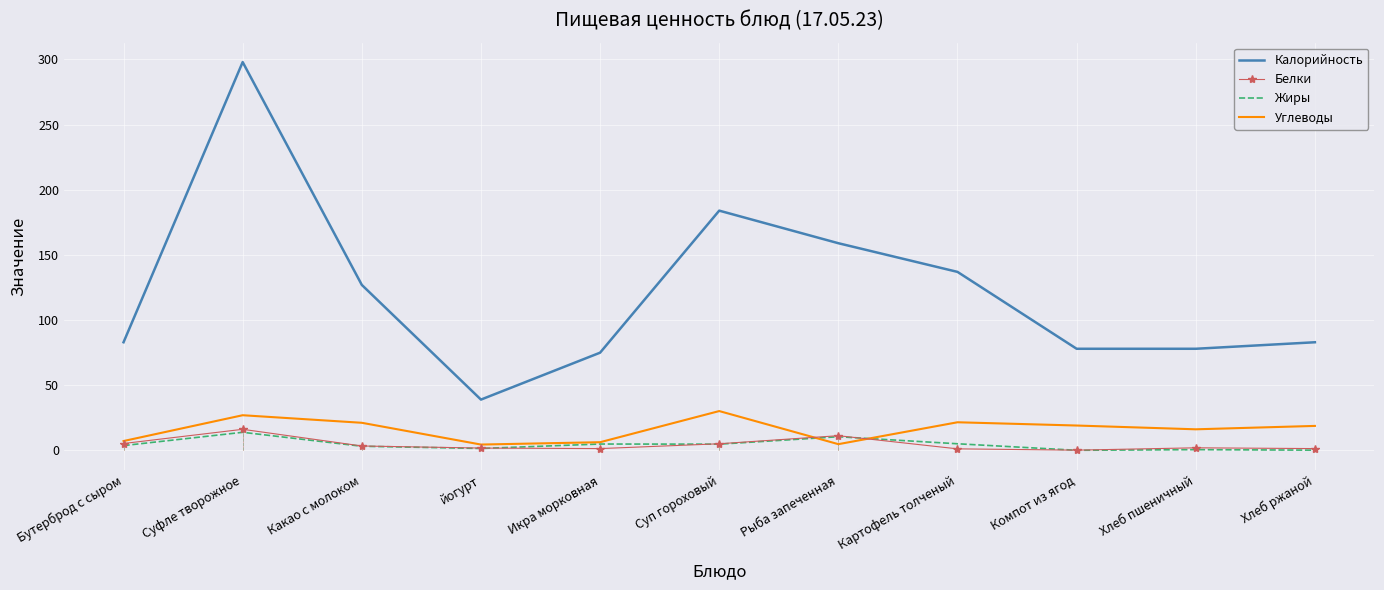

Which category has the lowest value in the Калорийность series?

йогурт